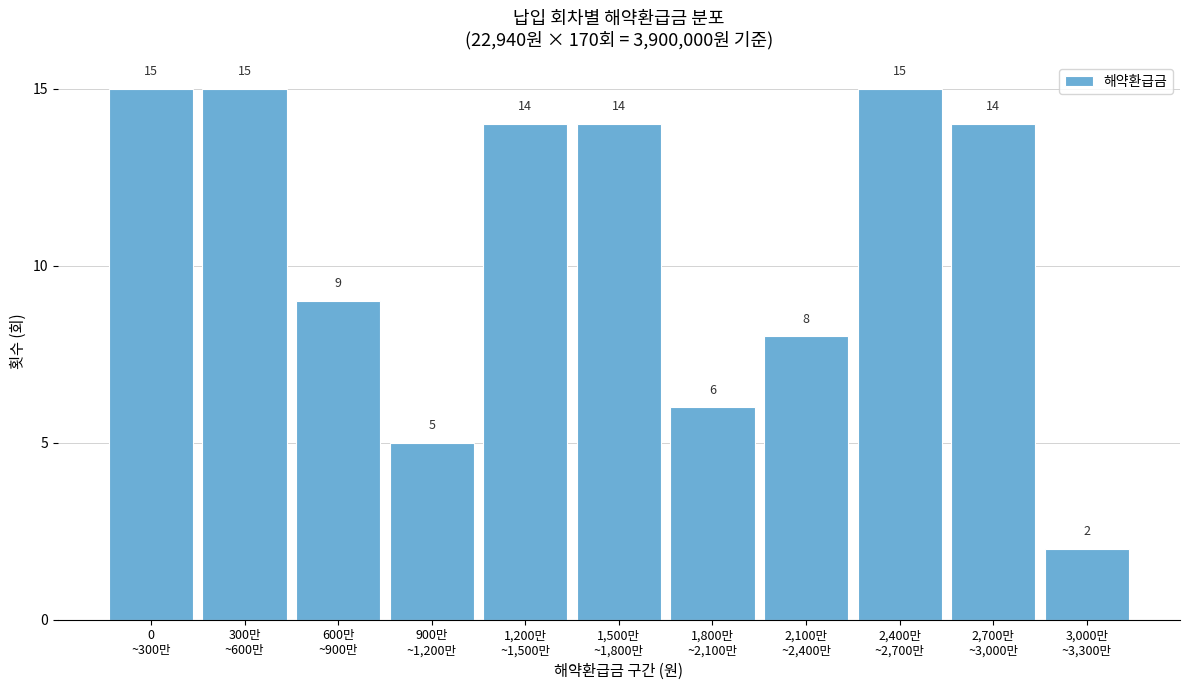

Reading left to right, what are all the values shown in this chart?

15	15	9	5	14	14	6	8	15	14	2